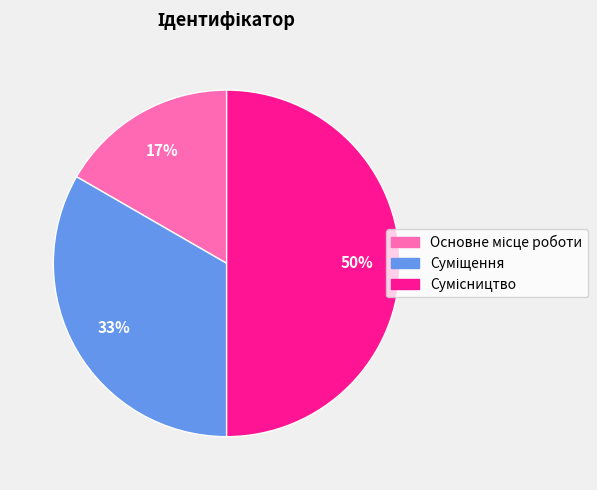

To the nearest percent, what is the average slice percentage?

33%